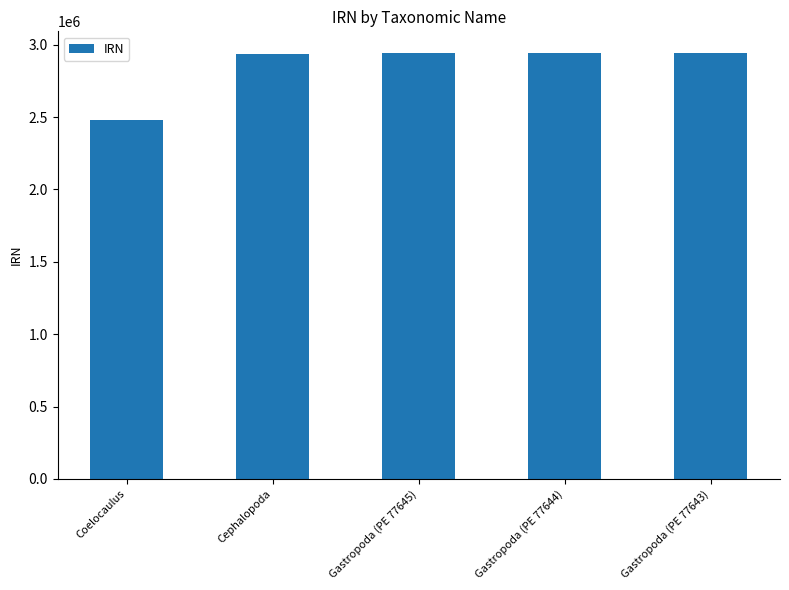

Which has a higher value, Gastropoda (PE 77645) or Coelocaulus?

Gastropoda (PE 77645)